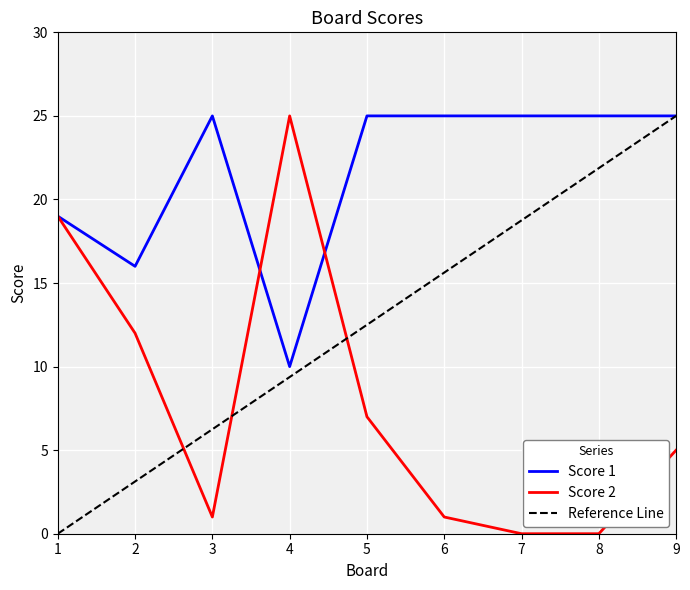

At which category is the sum across all series the highest?

1